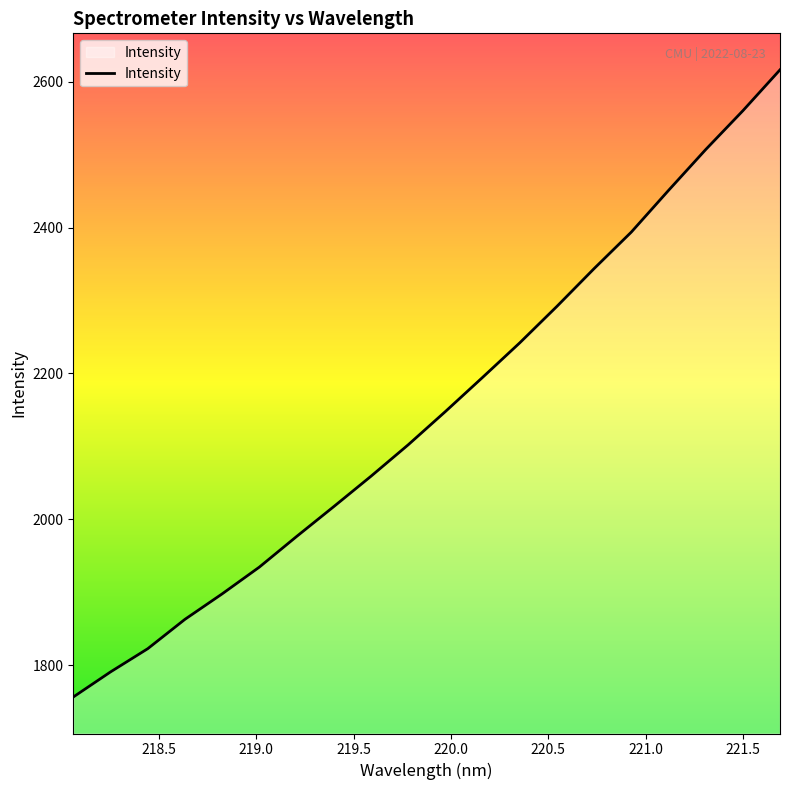

What is the difference between the maximum and second lowest values?

825.1